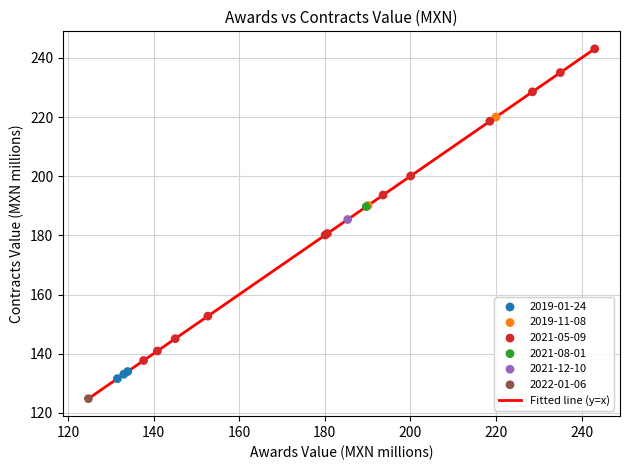

What is the difference between the maximum and minimum values?

118.3